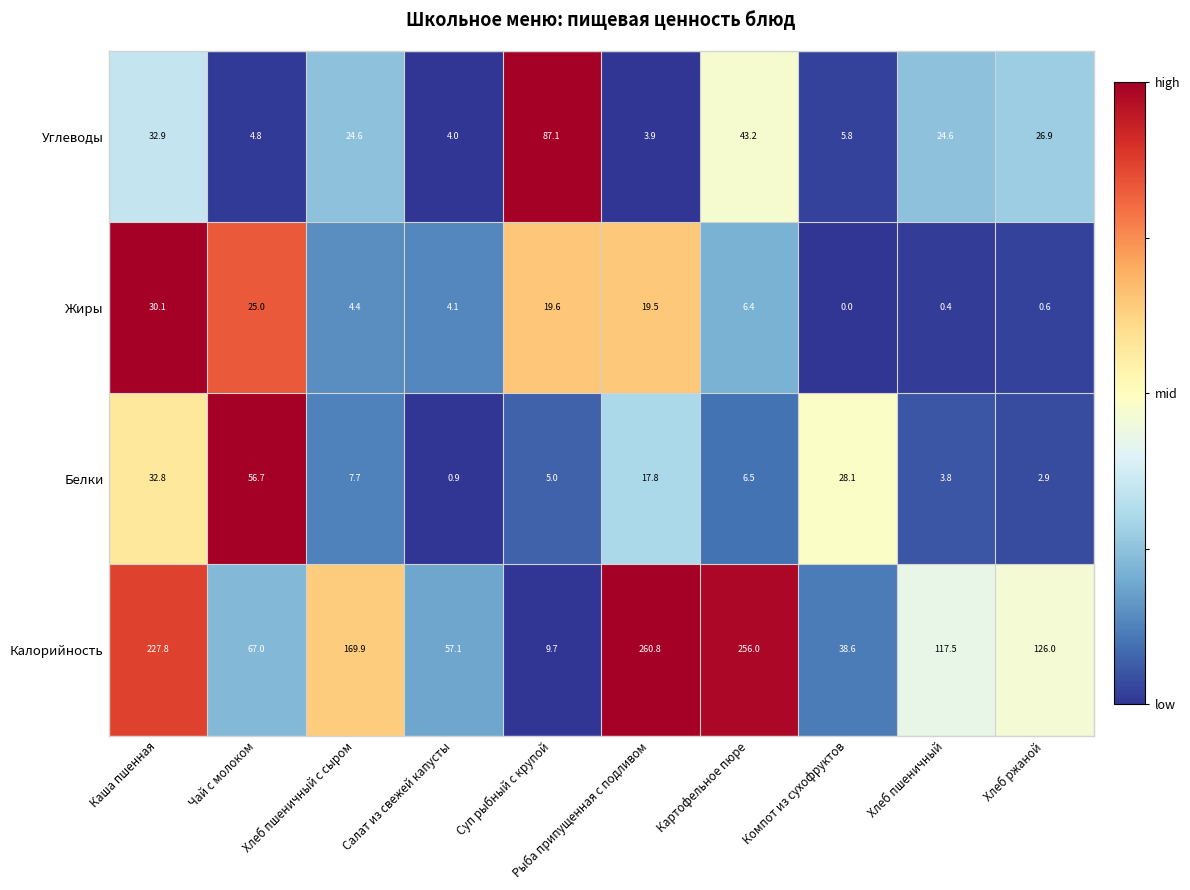

Which series has the largest total across all categories?

Калорийность